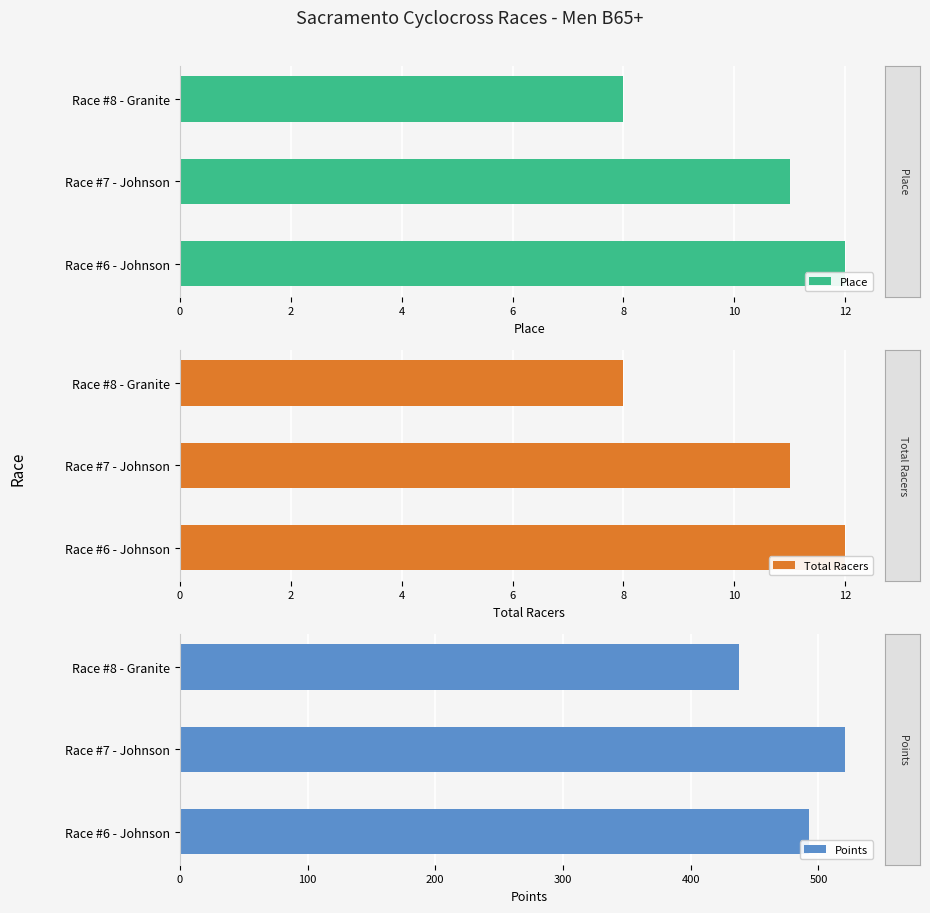

What are all the series names shown in the legend?

Place, Total Racers, Points